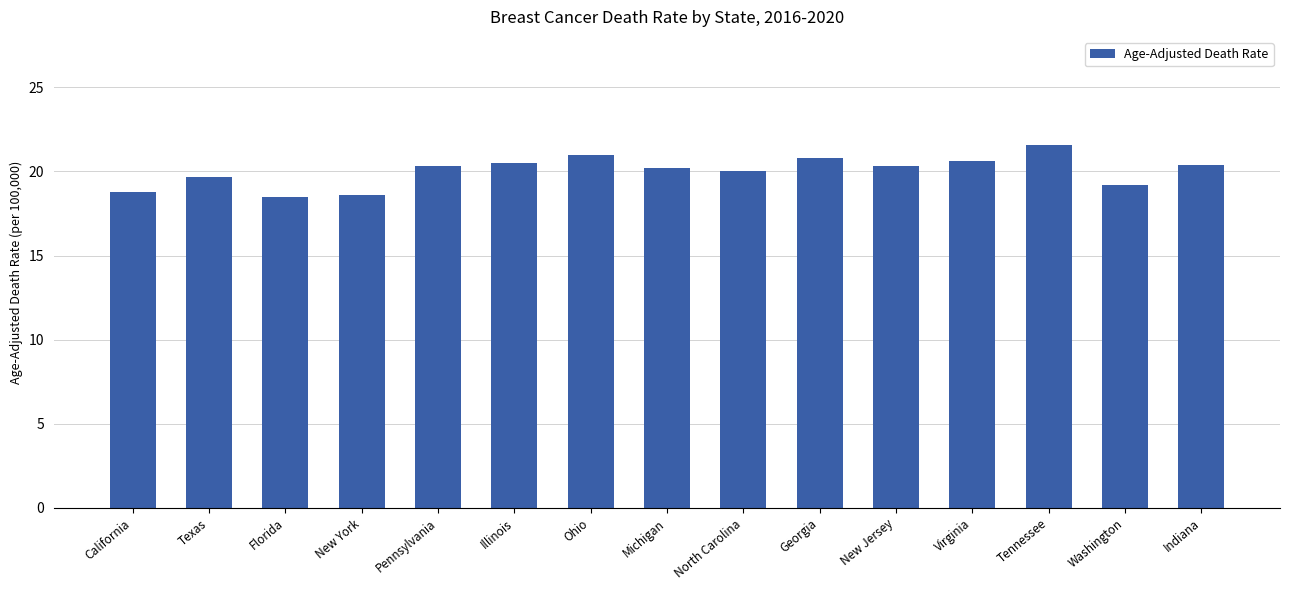

What value does the data have at Virginia?

20.6